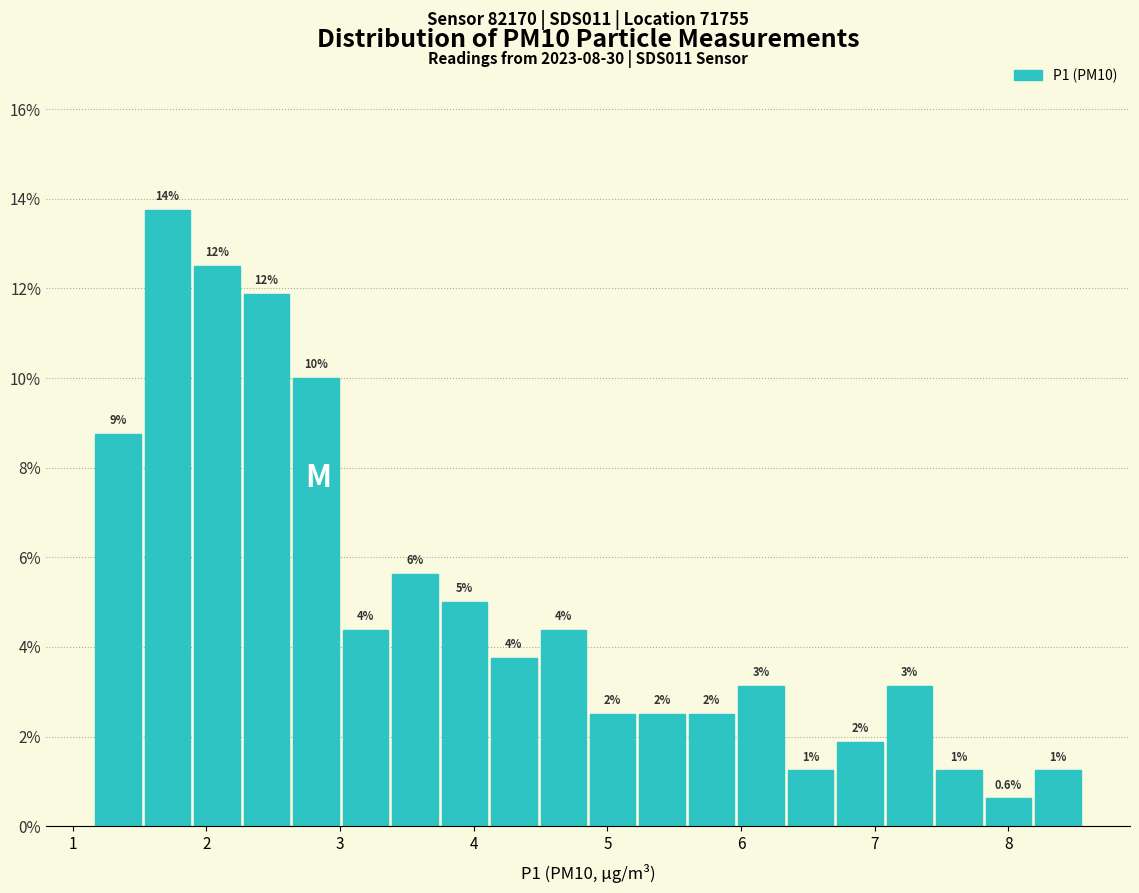

Around what value on the x-axis is the tallest bar? Give the approximate position of its centre, as read against the axis.

1.7